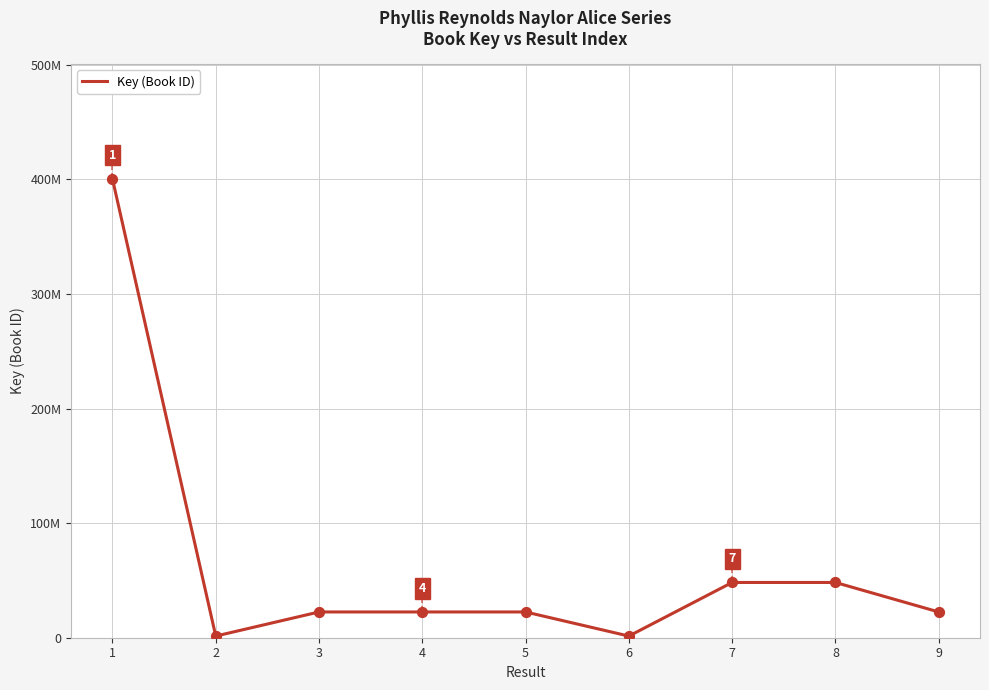

Which has a higher value, 8 or 3?

8